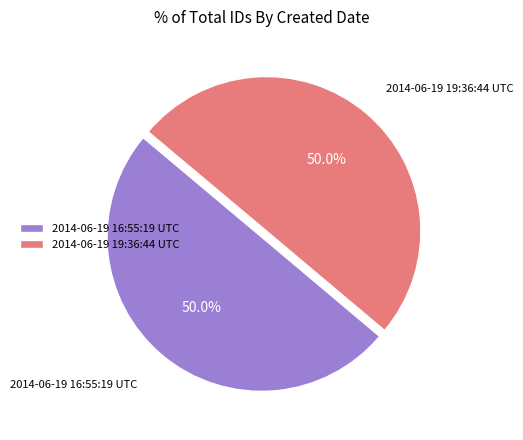

To the nearest percent, what is the combined percentage of 2014-06-19 16:55:19 UTC and 2014-06-19 19:36:44 UTC?

100%